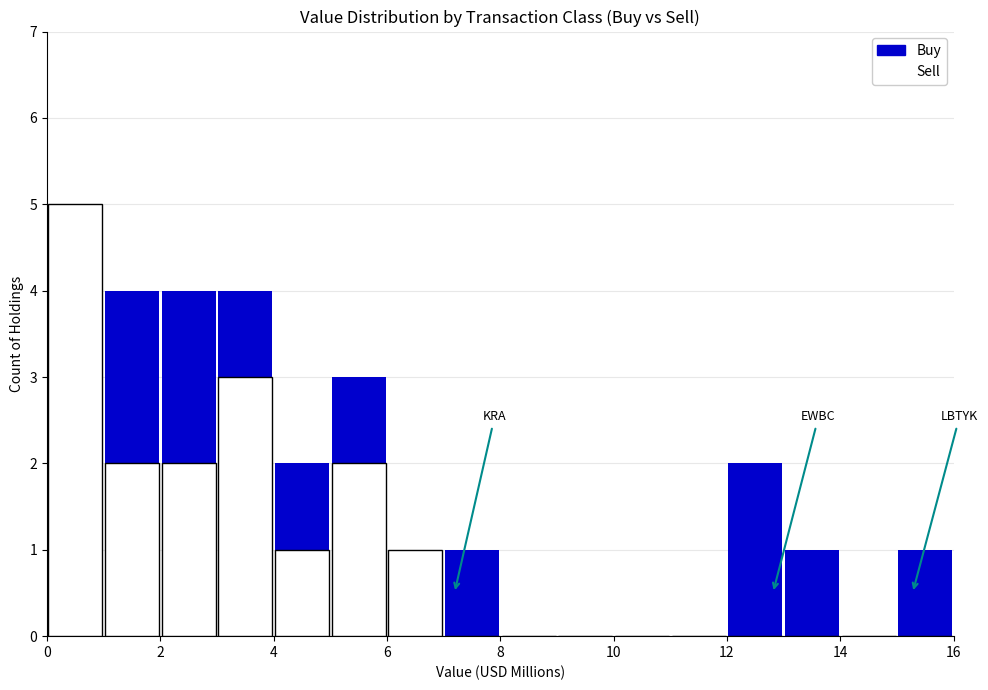

The value of Buy at 14 is 1. True or false?

False